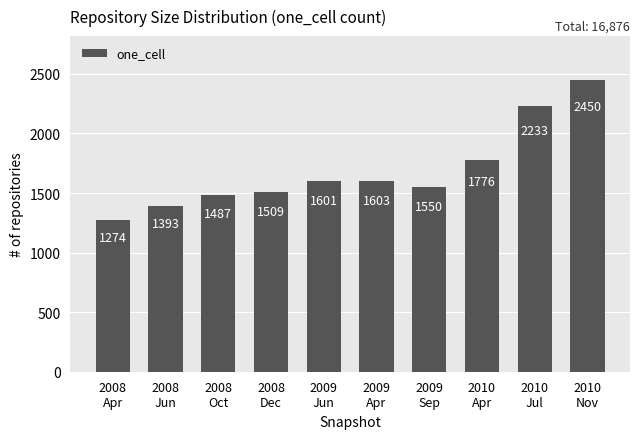

What is the difference between the values at 2010
Apr and 2008
Oct?

289